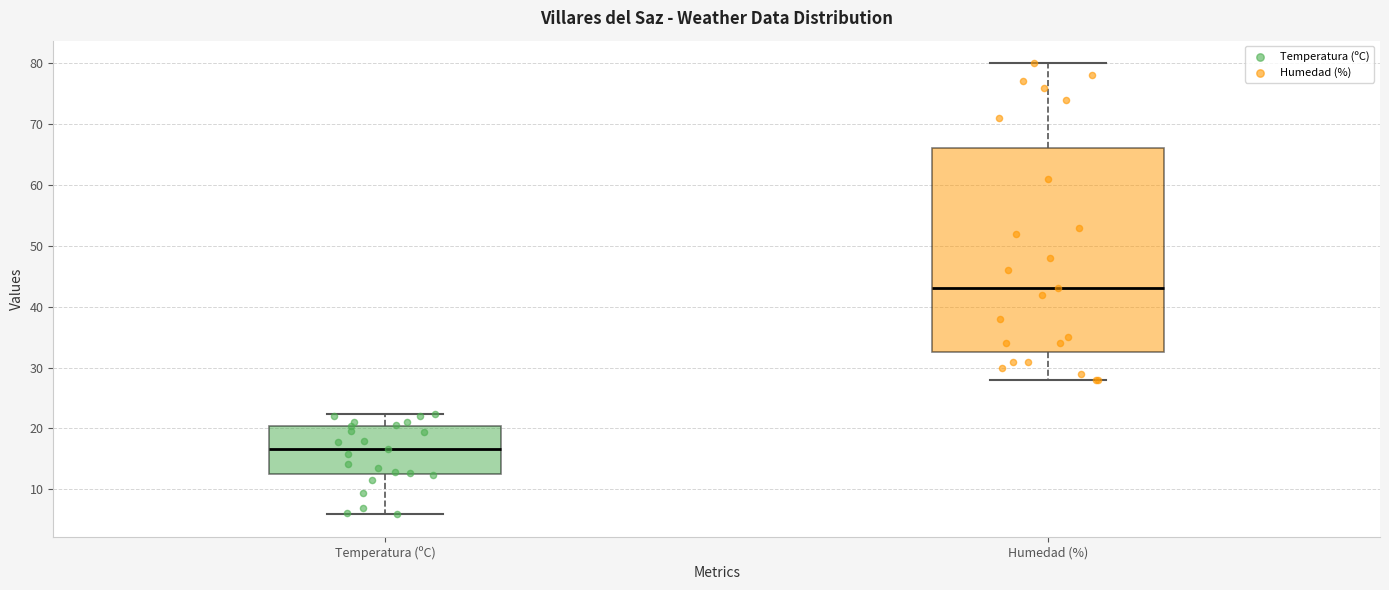

Which box is the tallest, from its lower edge to its upper edge?

Humedad (%)